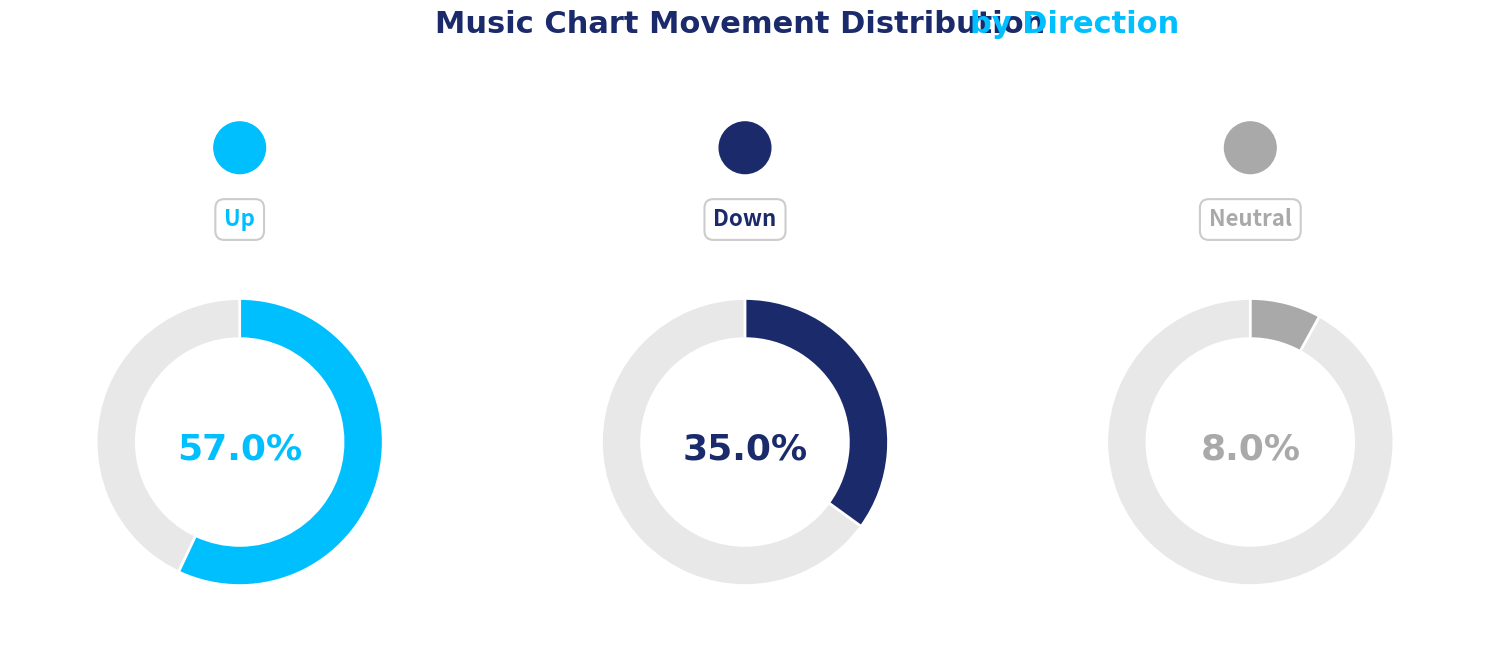

To the nearest percent, what percentage of the pie is -?

8%